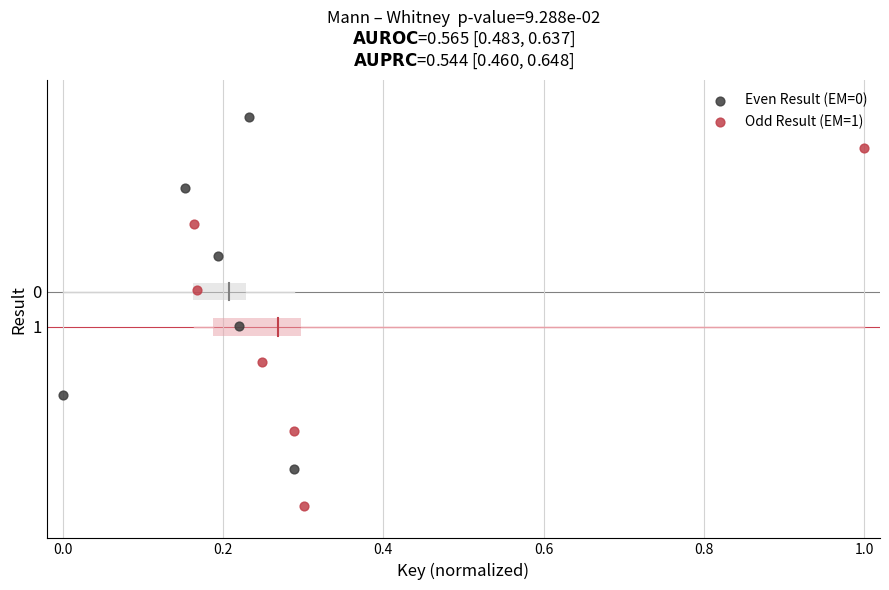

What are all the series names shown in the legend?

Even Result (EM=0), Odd Result (EM=1)